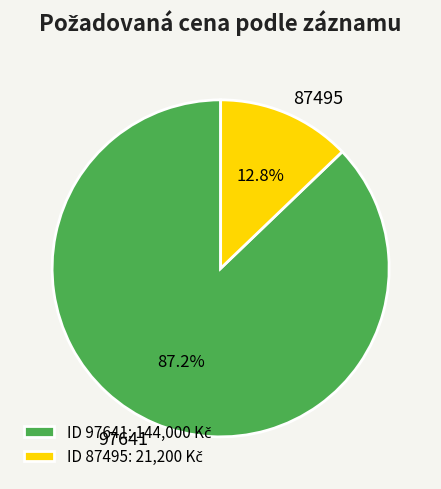

Approximately how many times larger is the value at 87495 compared to 97641?

0.1